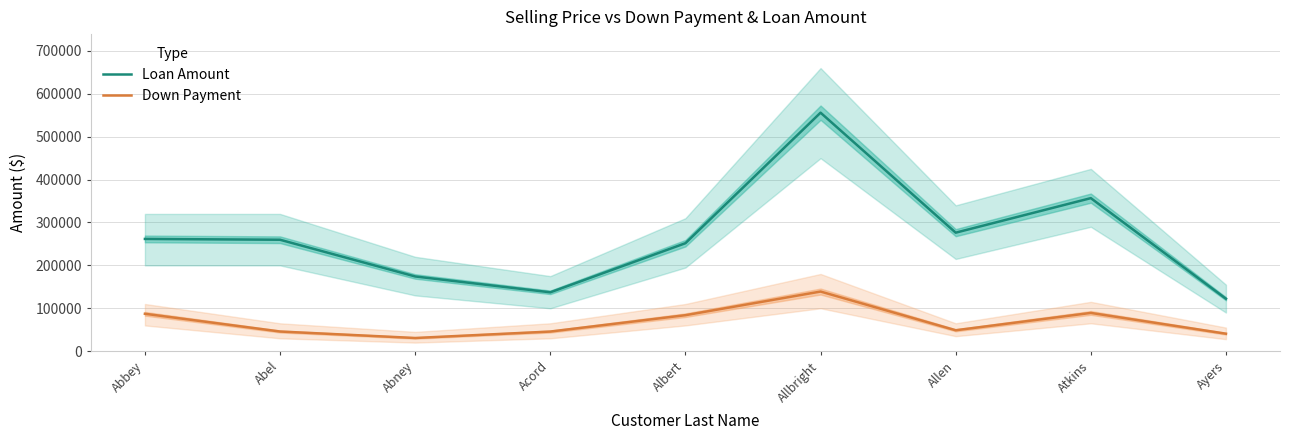

Where is the first local minimum for Loan Amount?

Acord